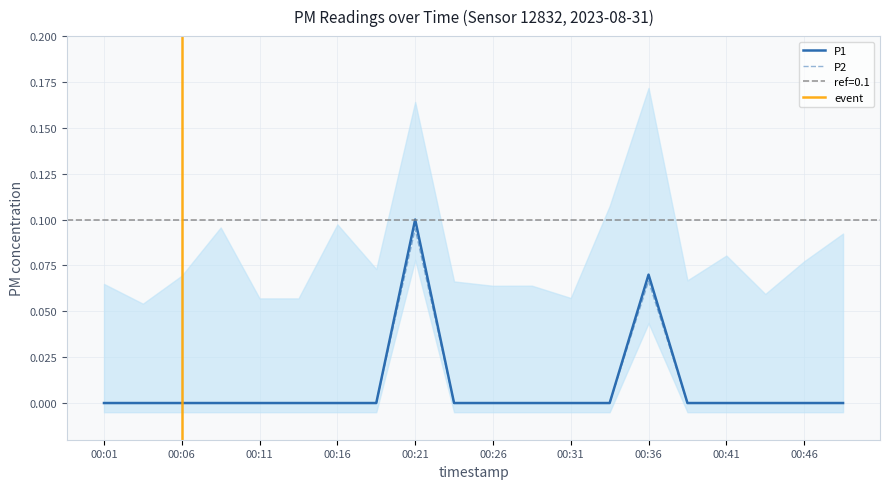

List the series in order of their overall mean, highest first.

P1, P2